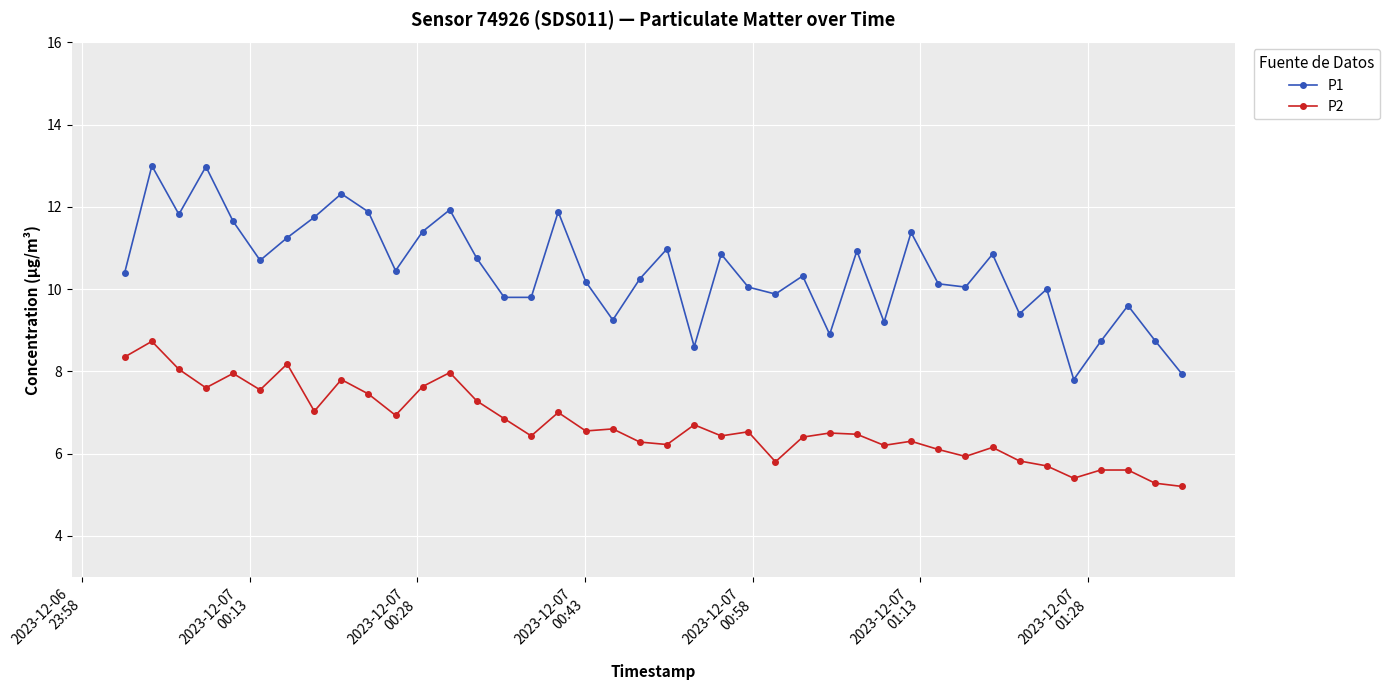

In P1, how many points are higher than both neighbors (excluding endpoints)?

13